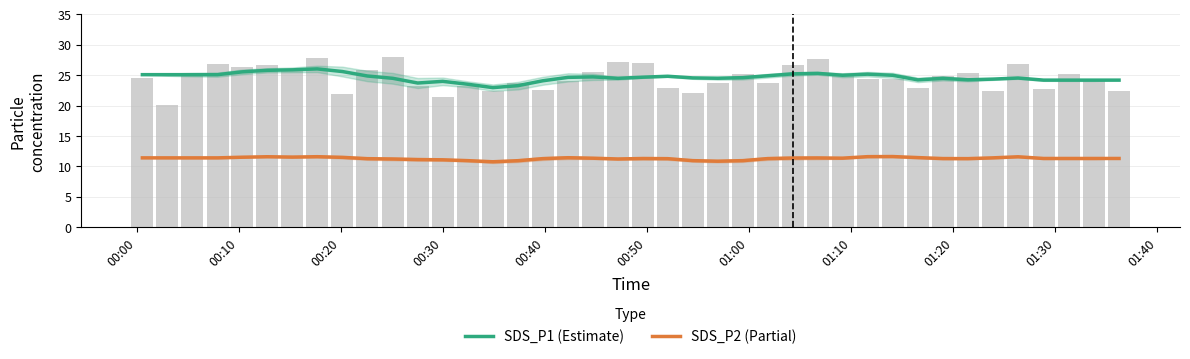

How many categories are shown in the chart?

40